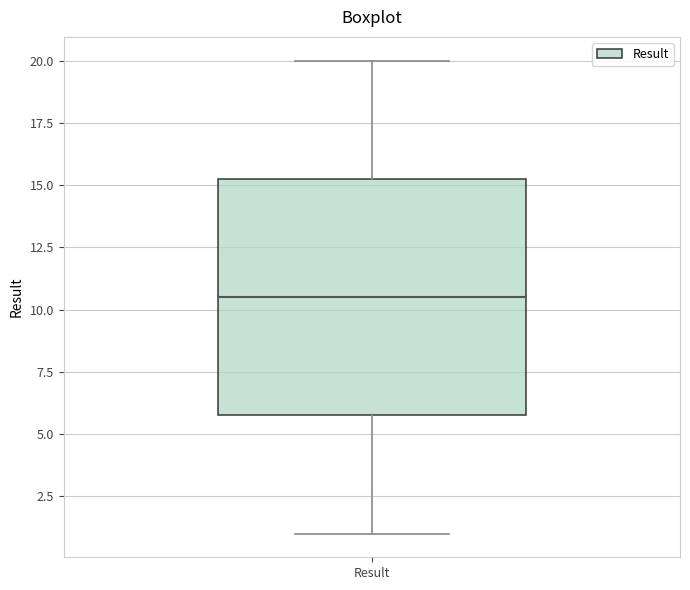

Read this box plot against the y-axis: the position of the median line, the range covered by the box, and the ends of both whiskers. The values are not printed on the chart, so give them approximately, as read against the axis.

median 10.5, box 6.0 to 15.5, whiskers 1.0 to 20.0